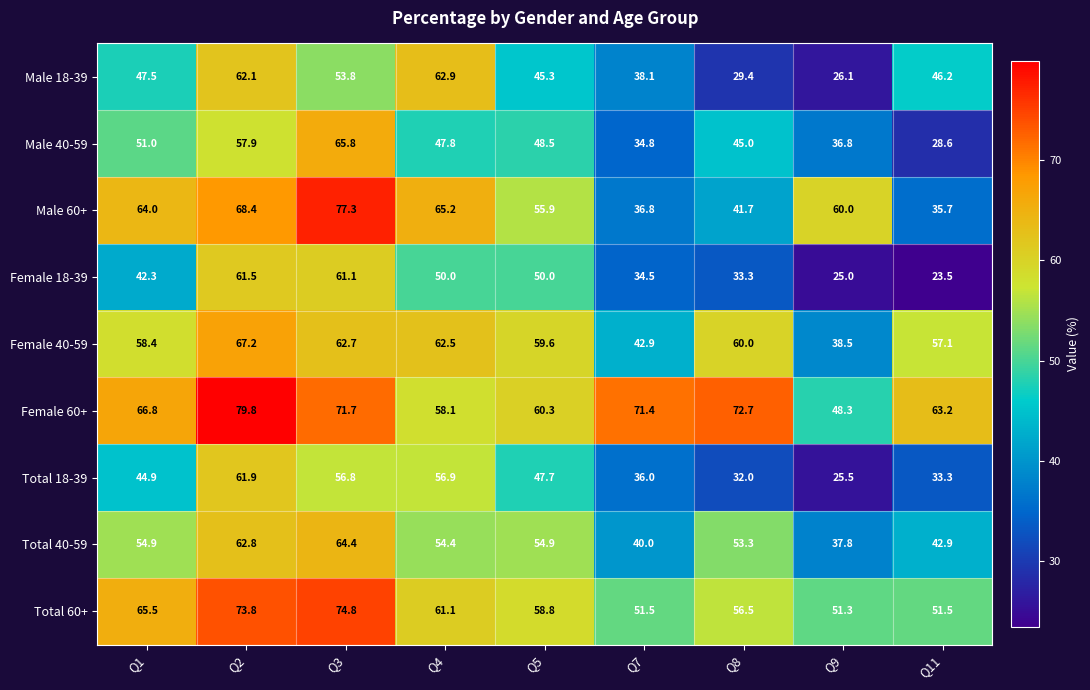

At how many categories does at least one series exceed 45?

9